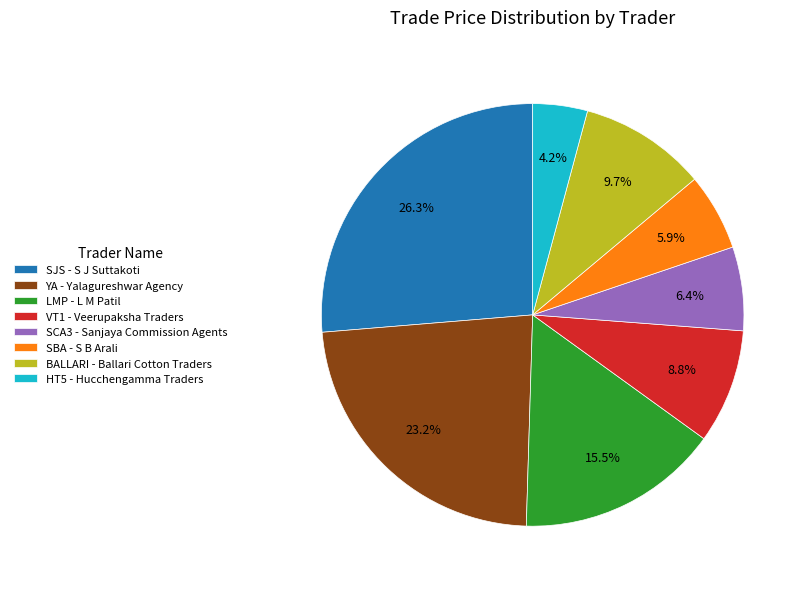

Does any single category account for the majority?

No